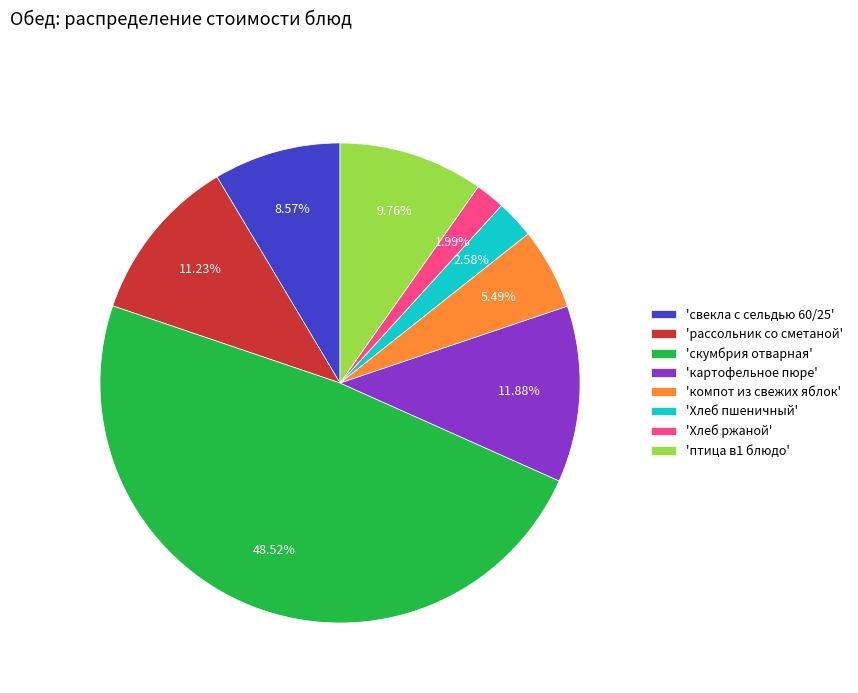

Approximately how many times larger is the value at 'картофельное пюре' compared to 'рассольник со сметаной'?

1.1